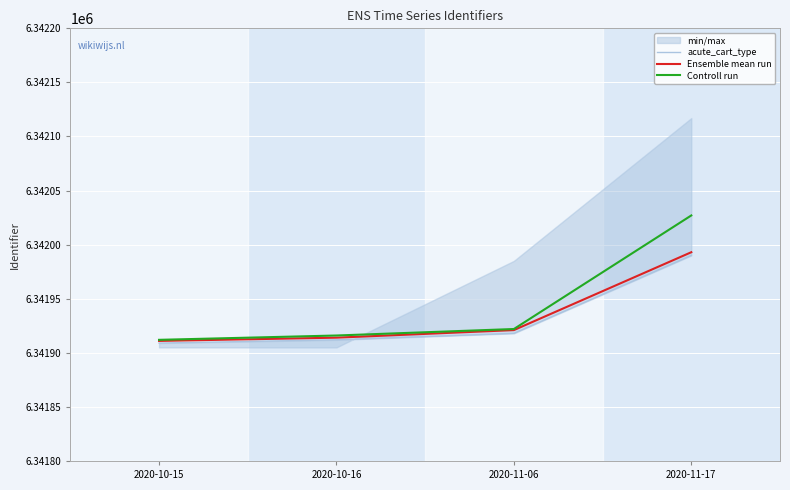

At which category is the sum across all series the highest?

2020-11-17